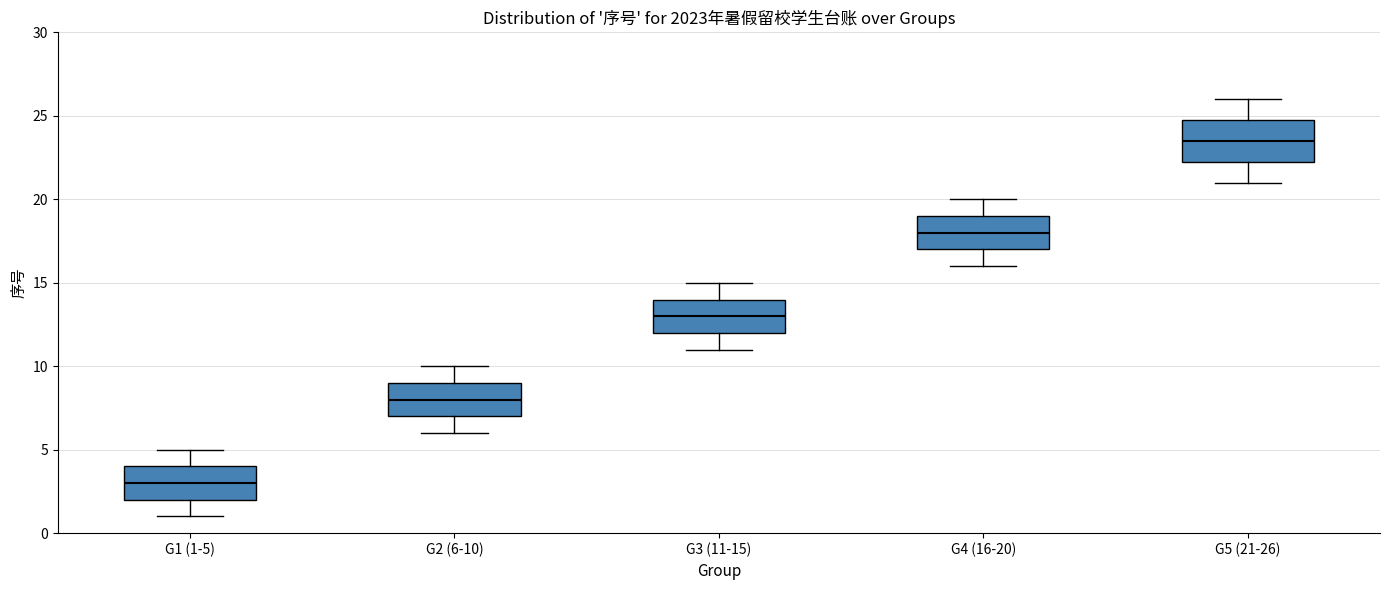

Which box's median line is the lowest?

G1 (1-5)